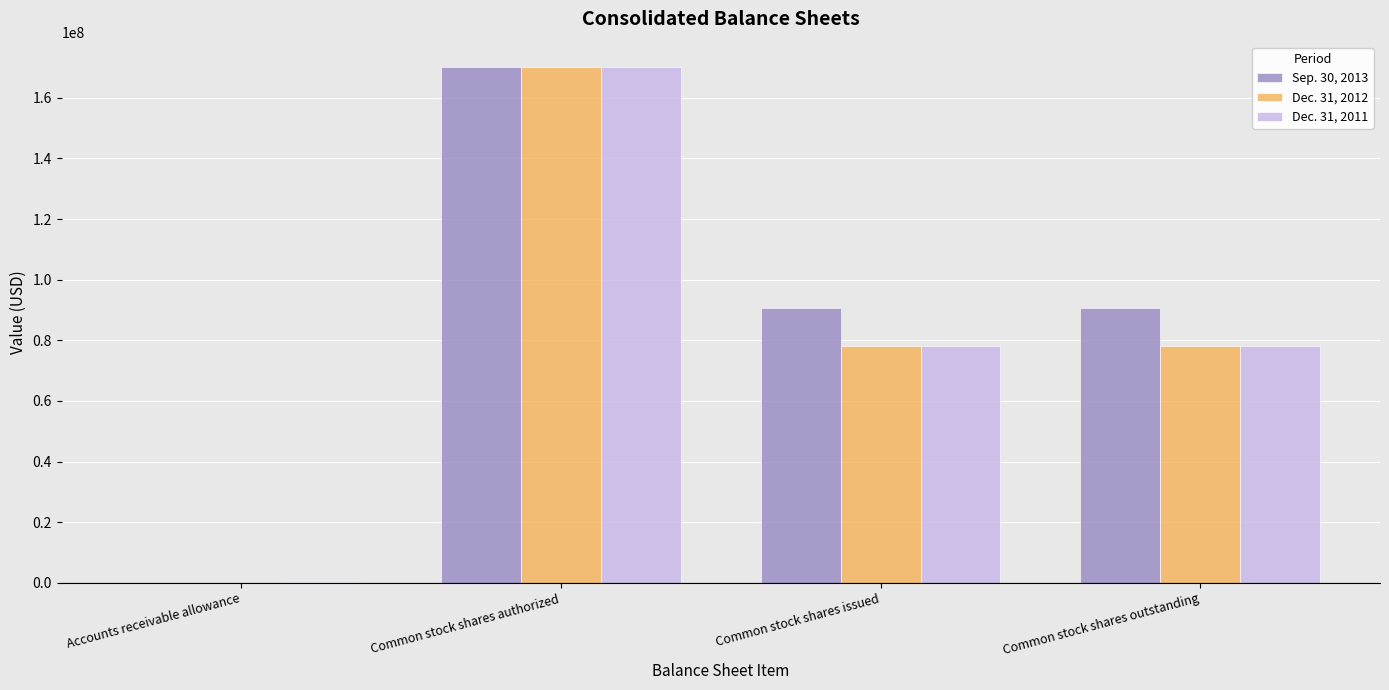

The value of Dec. 31, 2012 at Common stock shares issued is 78155413. True or false?

True